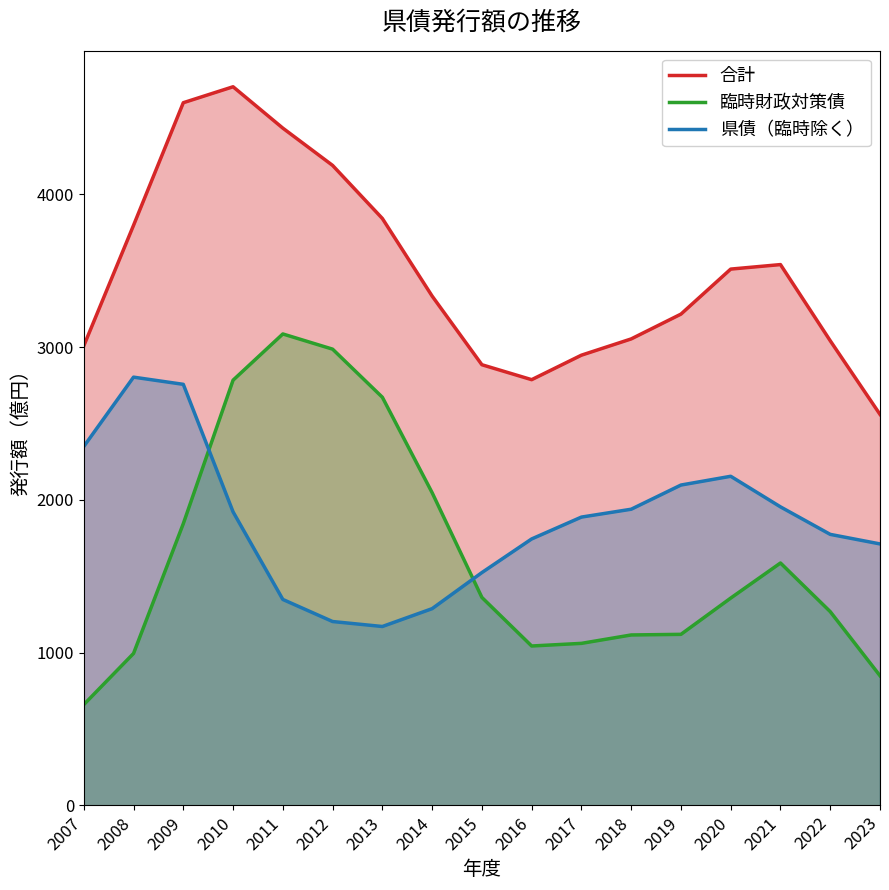

Reading left to right, list all the values displayed in this chart.

合計: 2007=3008.7	2008=3797.9	2009=4600.8	2010=4705.2	2011=4434.2	2012=4190.1	2013=3842.6	2014=3334.5	2015=2884.9	2016=2787.1	2017=2947.5	2018=3053.9	2019=3216.3	2020=3511.2	2021=3540.7	2022=3042.0	2023=2559.6
臨時財政対策債: 2007=659.1	2008=994.3	2009=1844.2	2010=2783.8	2011=3086.4	2012=2986.9	2013=2671.9	2014=2047.0	2015=1361.0	2016=1043.0	2017=1060.3	2018=1115.3	2019=1119.3	2020=1356.8	2021=1586.6	2022=1268.0	2023=848.2
県債（臨時除く）: 2007=2349.5	2008=2803.6	2009=2756.5	2010=1921.4	2011=1347.8	2012=1203.2	2013=1170.7	2014=1287.5	2015=1523.8	2016=1744.0	2017=1887.2	2018=1938.6	2019=2097.0	2020=2154.4	2021=1954.1	2022=1774.0	2023=1711.5